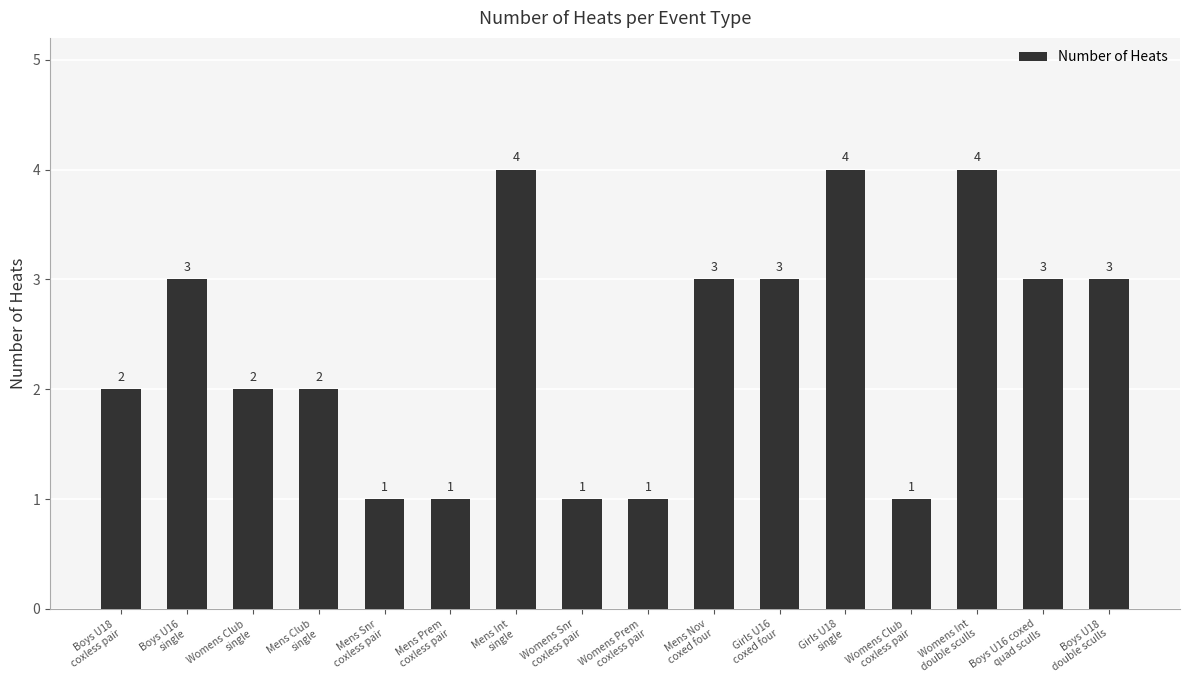

The value at Womens Snr
coxless pair is 2. True or false?

False